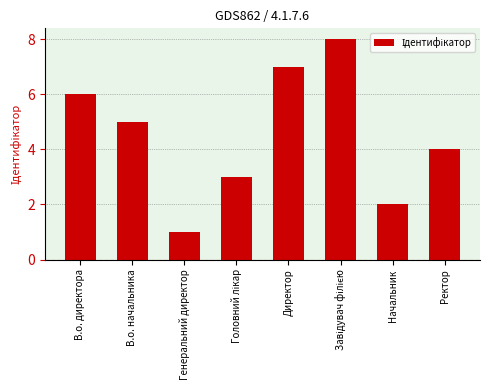

What is the label of the 7th bar from the left?

Начальник